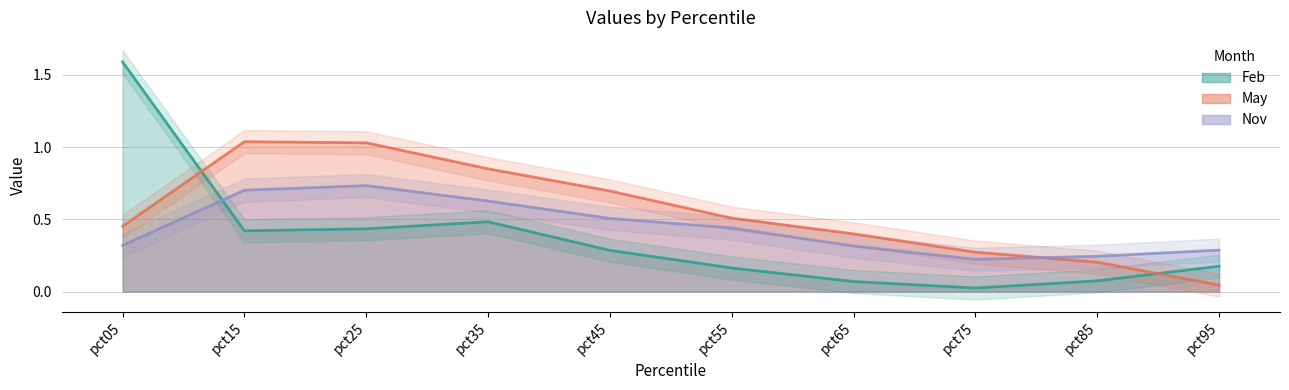

Between which two adjacent categories do May and Nov first intersect?

pct75 and pct85